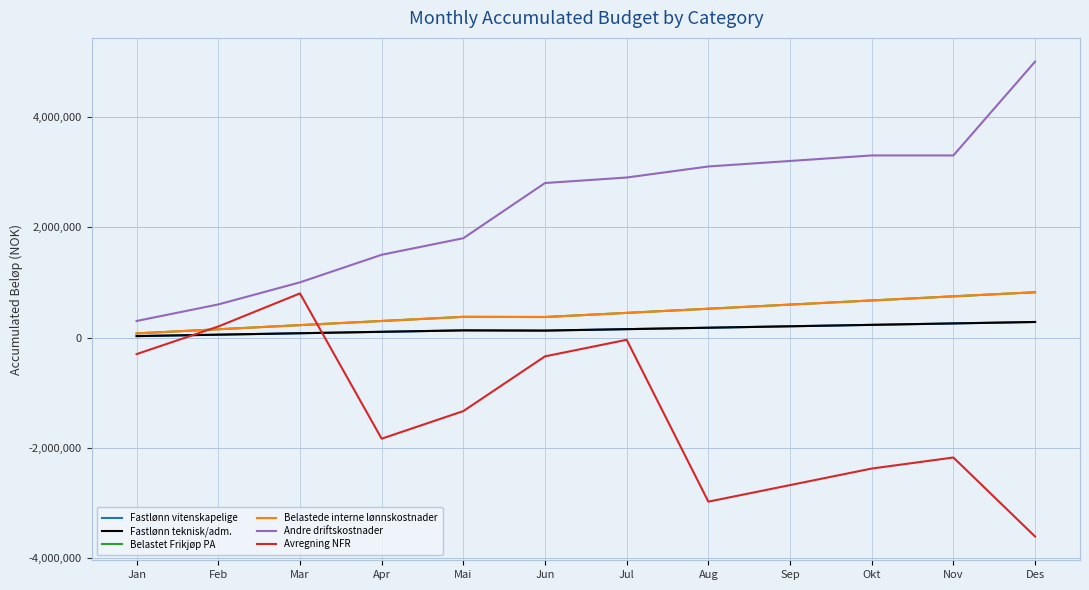

Where is the first local maximum for Belastet Frikjøp PA?

Mai